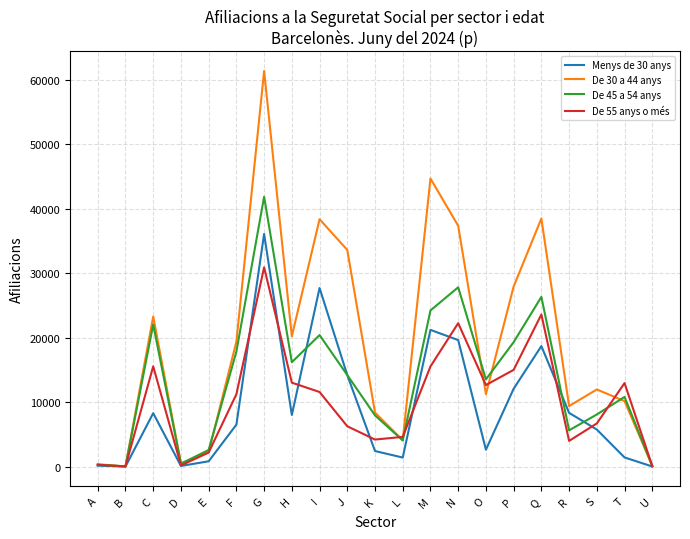

Which series has the largest range (max minus min)?

De 30 a 44 anys